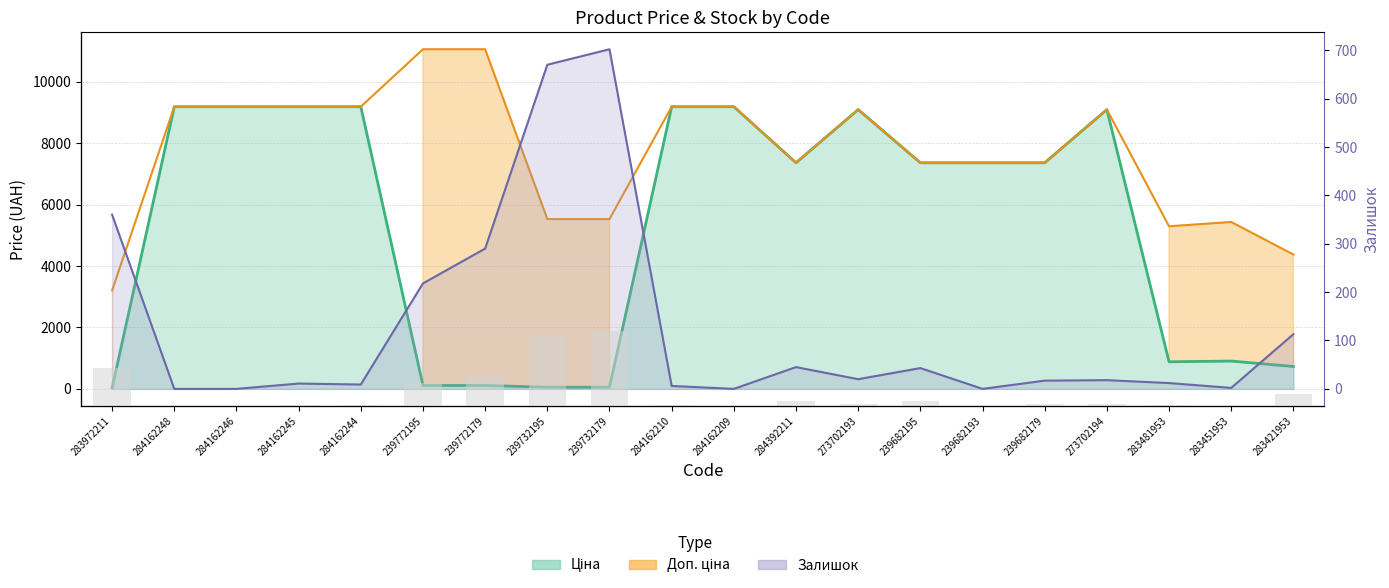

What position from the right is 284162210?

11